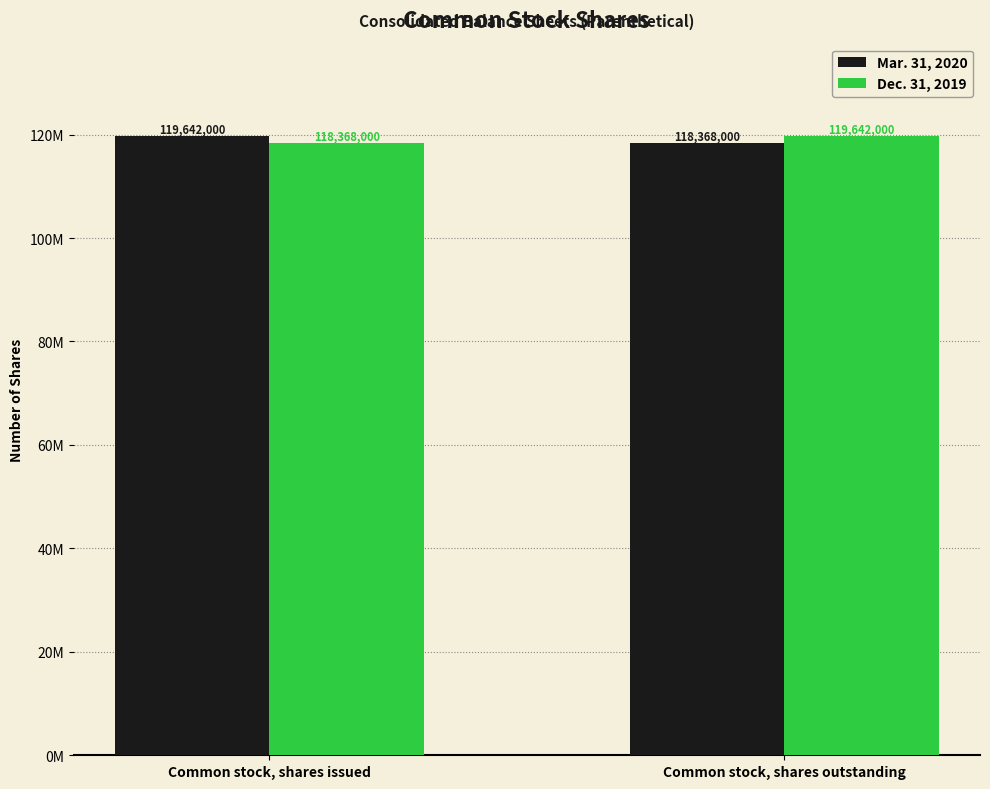

Does the chart contain stacked bars?

No